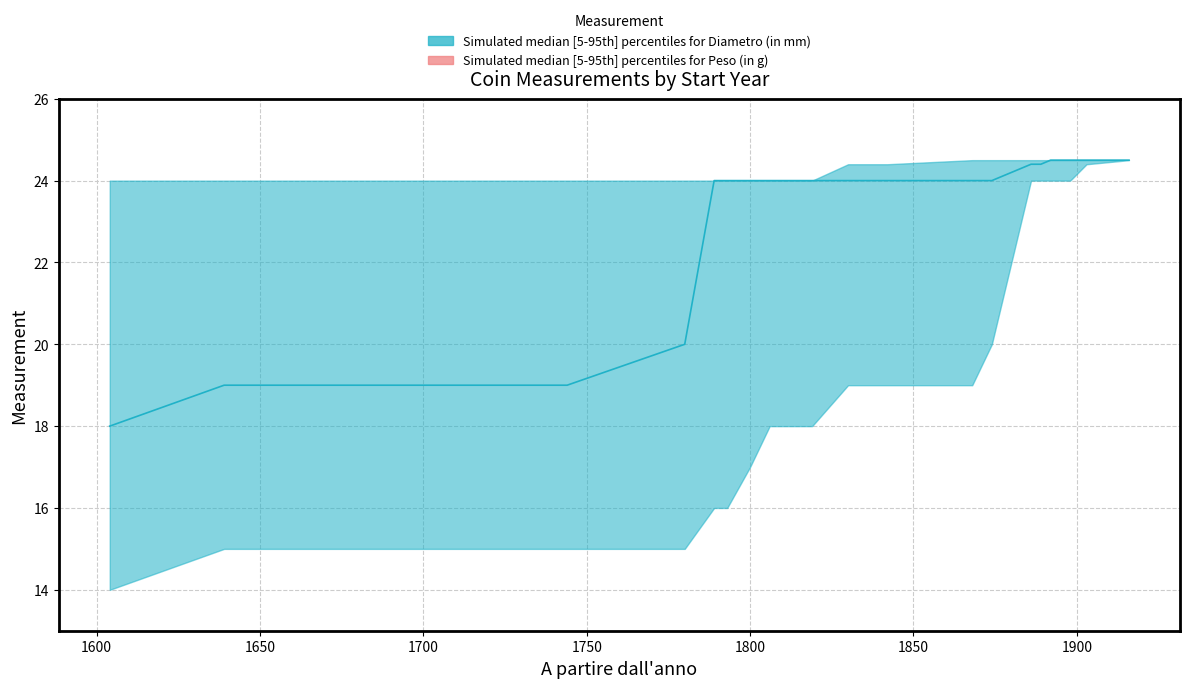

At which label does diam_median first exceed 24?

1886